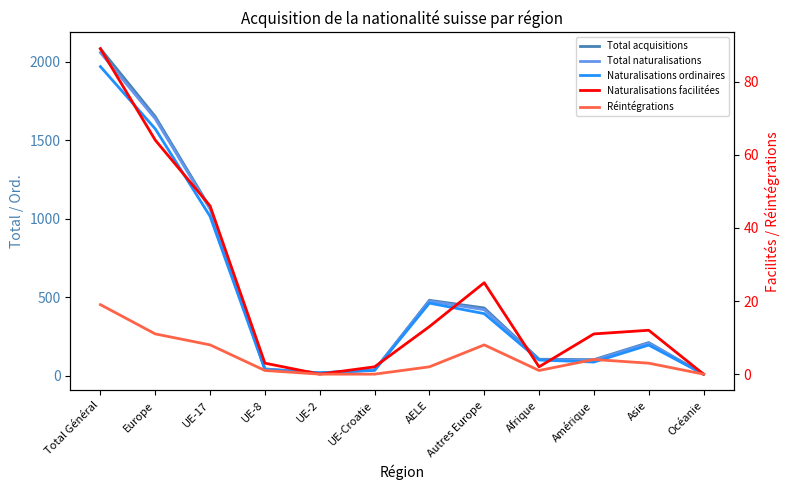

Where does the Naturalisations ordinaires series first go above 196?

Total Général